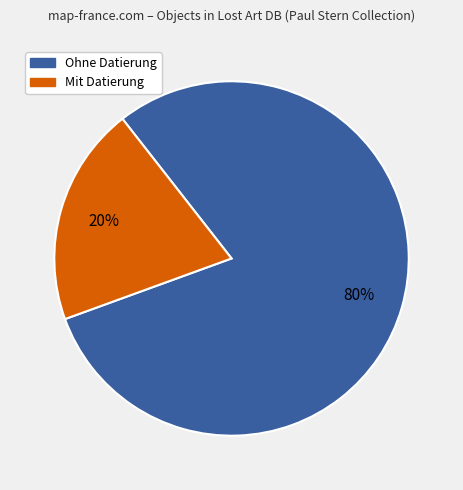

Is there any slice that represents more than half of the pie?

Yes